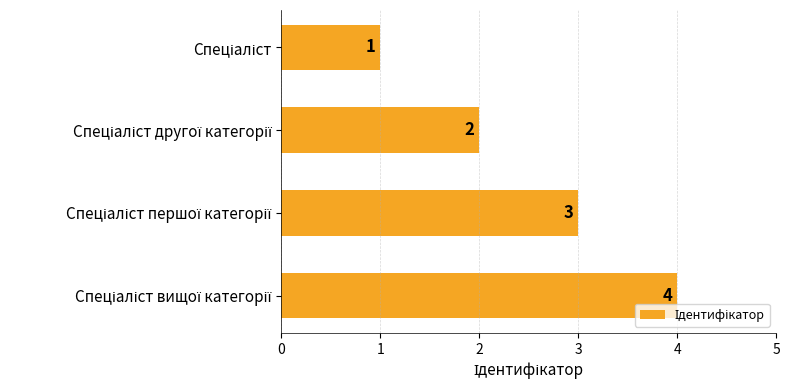

What is the maximum value shown in the chart?

4